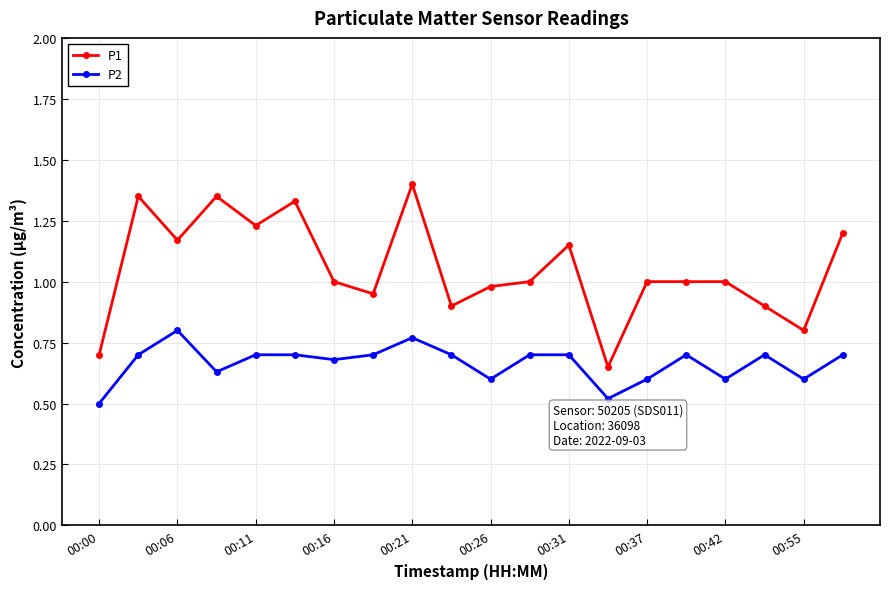

How many P2 values are between 0 and 1?

20